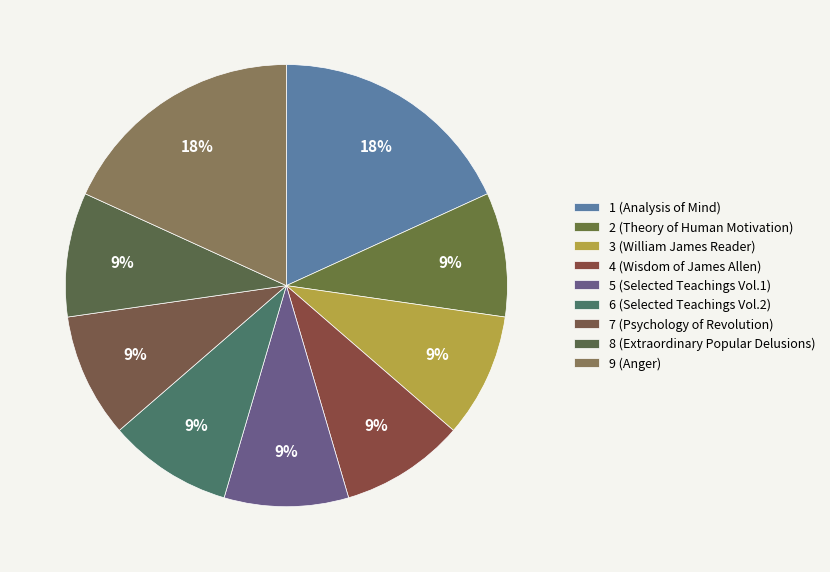

What is the smallest slice in the pie chart?

9